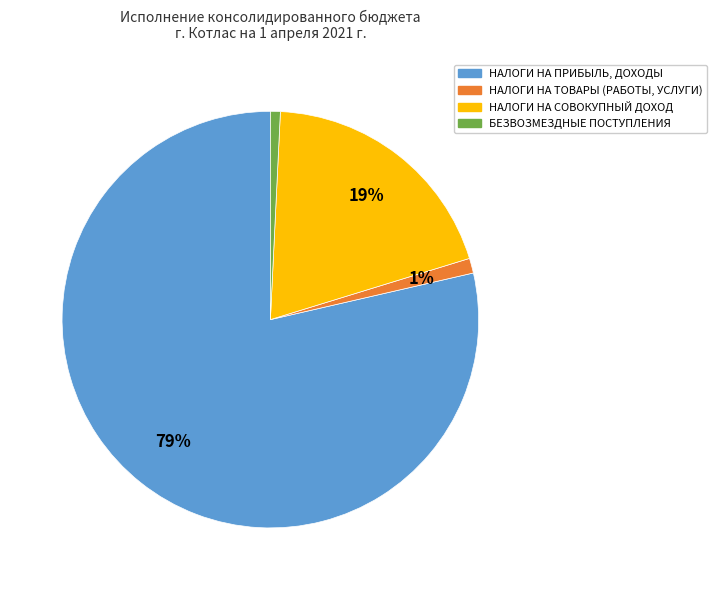

How many segments does this pie chart have?

4